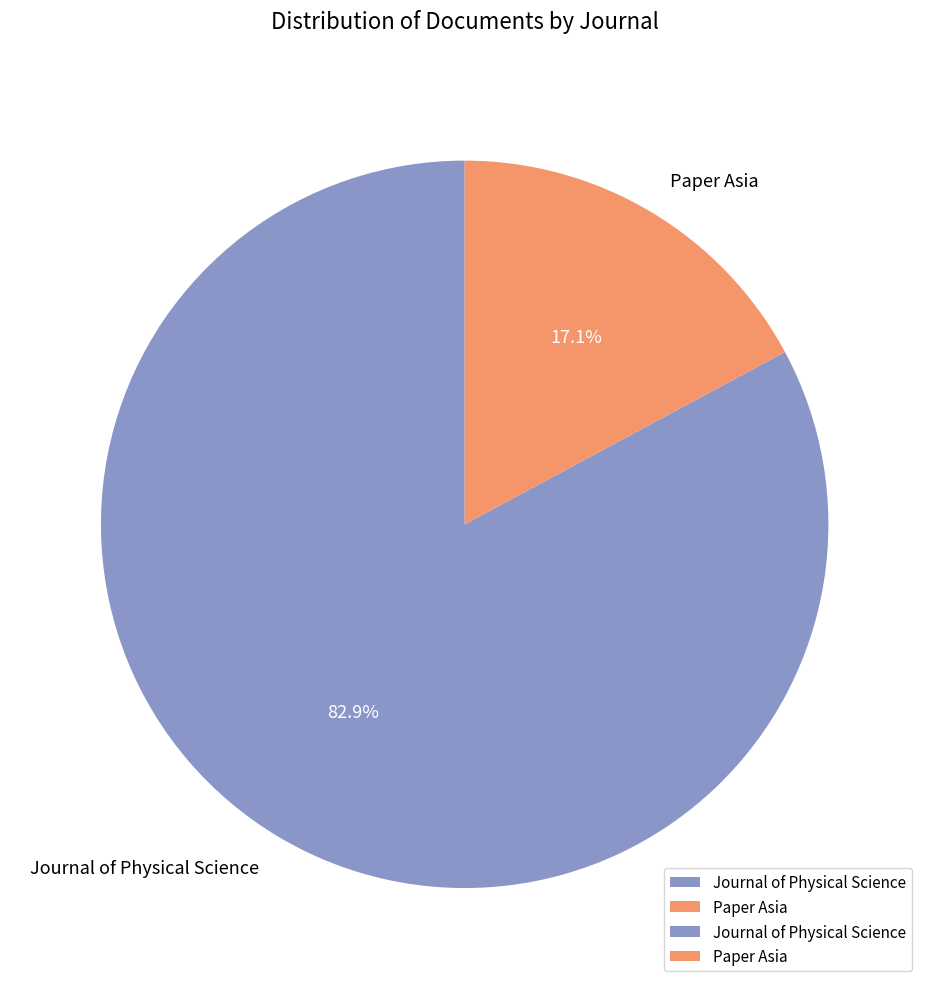

To the nearest percent, what is the difference between the largest and smallest slice percentages?

66%